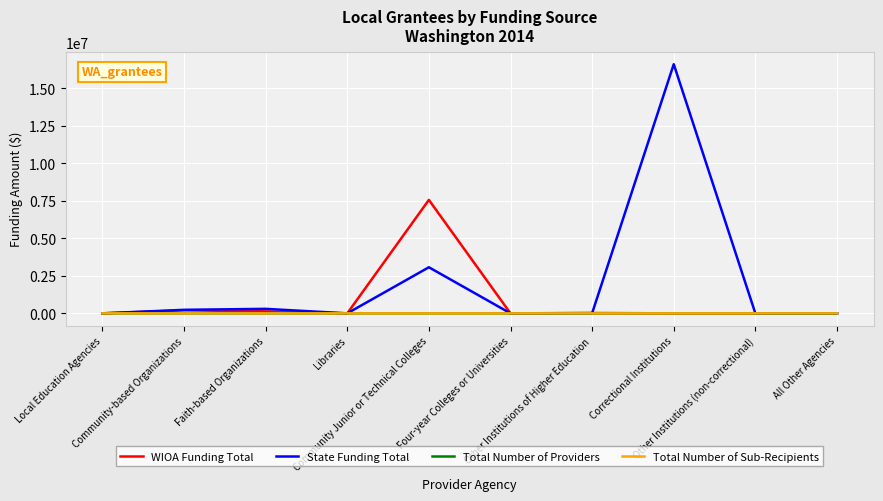

What is the average value of the State Funding Total series?

2023586